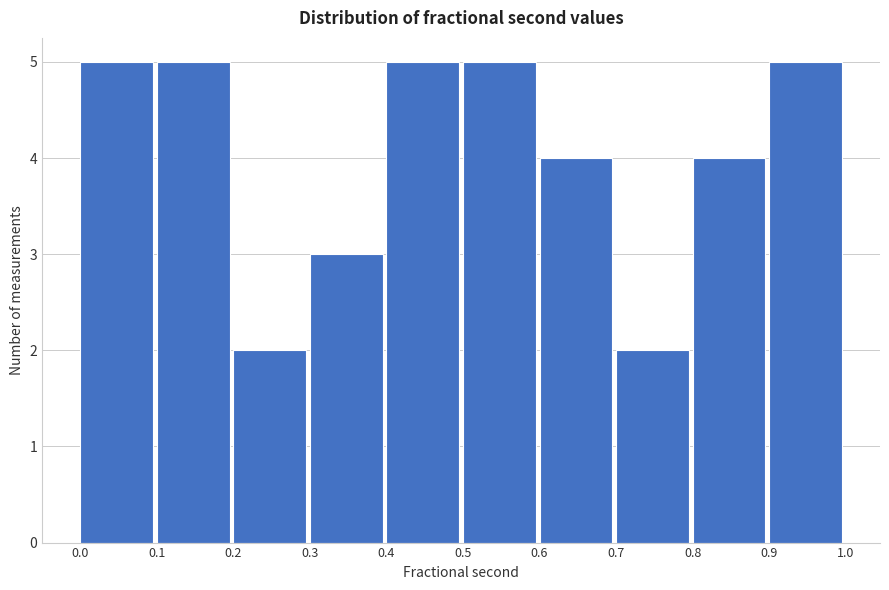

Reading left to right, transcribe this chart: for each bar, give the range it covers on the x-axis and its height. The values are not printed on the chart, so give them approximately, as read against the axis.

0.0 to 0.1: 5
0.1 to 0.2: 5
0.2 to 0.3: 2
0.3 to 0.4: 3
0.4 to 0.5: 5
0.5 to 0.6: 5
0.6 to 0.7: 4
0.7 to 0.8: 2
0.8 to 0.9: 4
0.9 to 1.0: 5